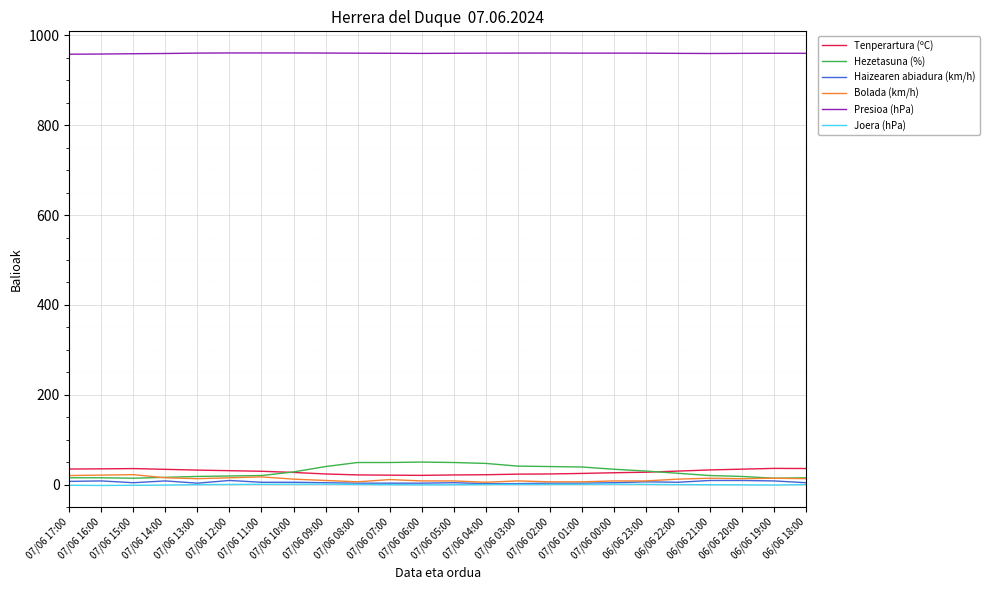

What is the difference between the second highest and second lowest values in the Bolada (km/h) series?

15.0